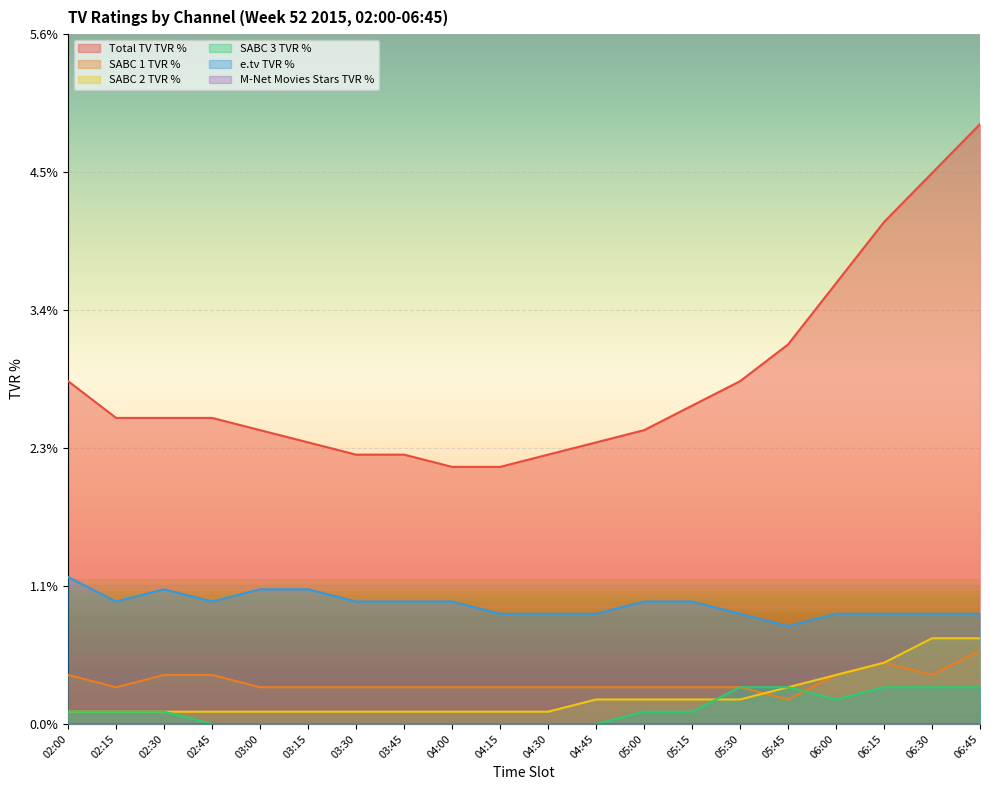

At which category is the sum across all series the highest?

06:45